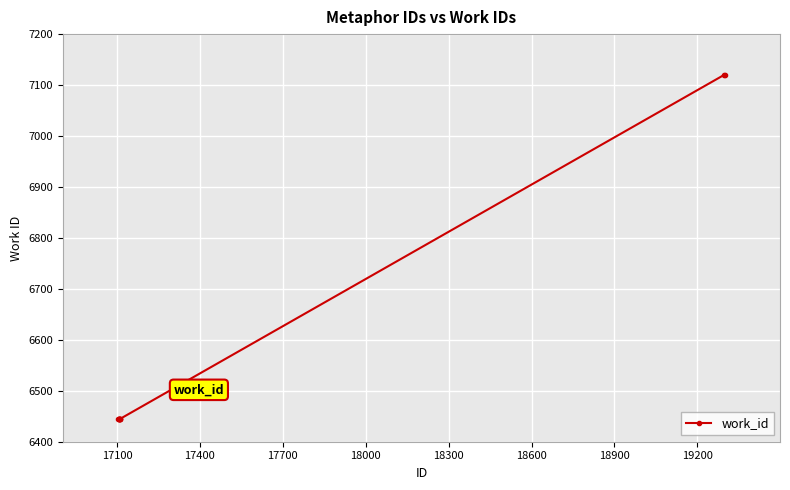

Does the chart have visible grid lines?

Yes